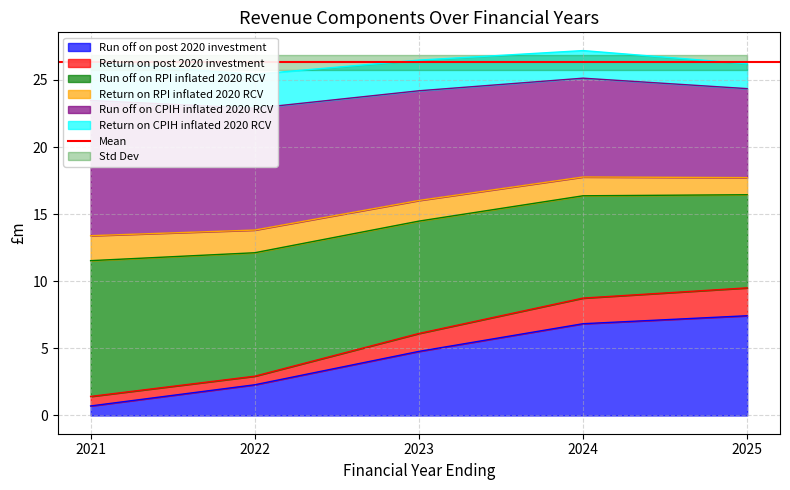

Which category has the highest value in the Run off on post 2020 investment series?

2025